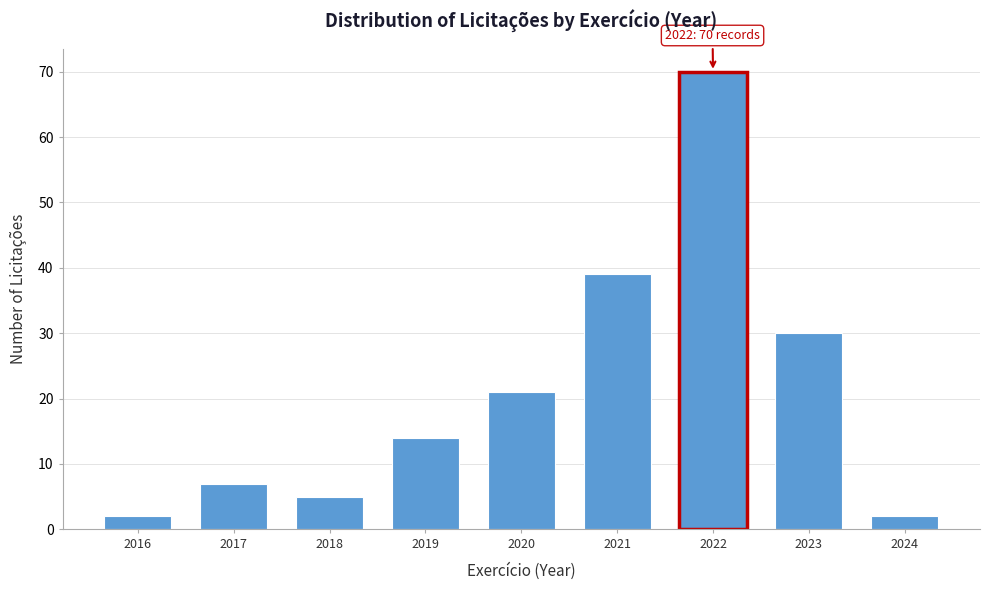

Reading left to right, list all the values displayed in this chart.

2	7	5	14	21	39	70	30	2